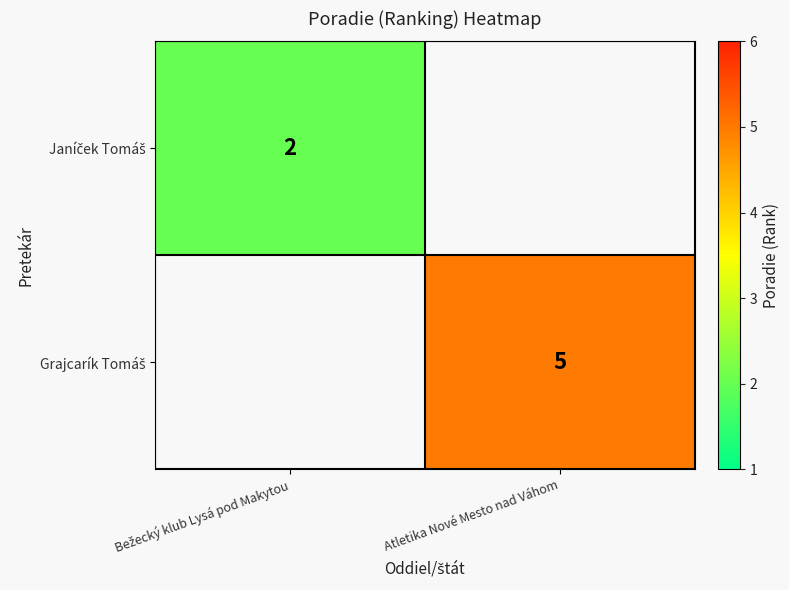

At Bežecký klub Lysá pod Makytou, list the series in order from largest to smallest.

Janíček Tomáš, Grajcarík Tomáš